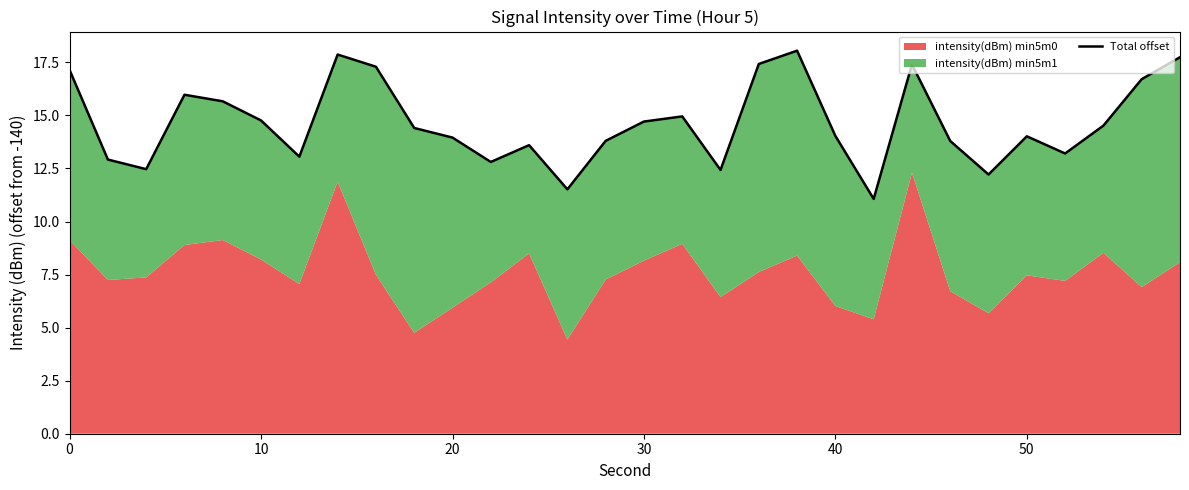

True or false: the data shows 7.8 at 40.

False